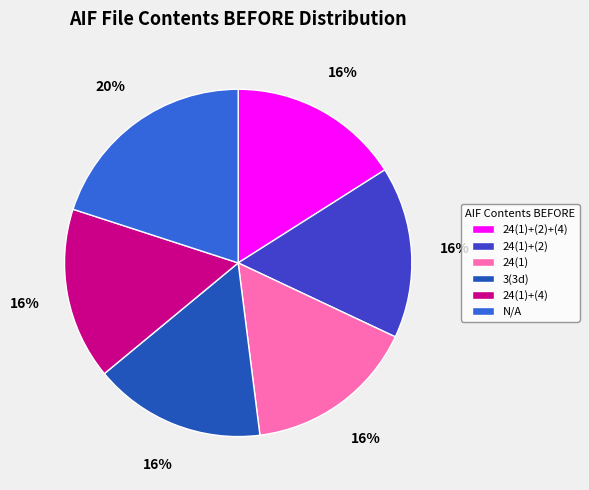

Combined, do N/A and 24(1)+(4) account for over 50%?

No